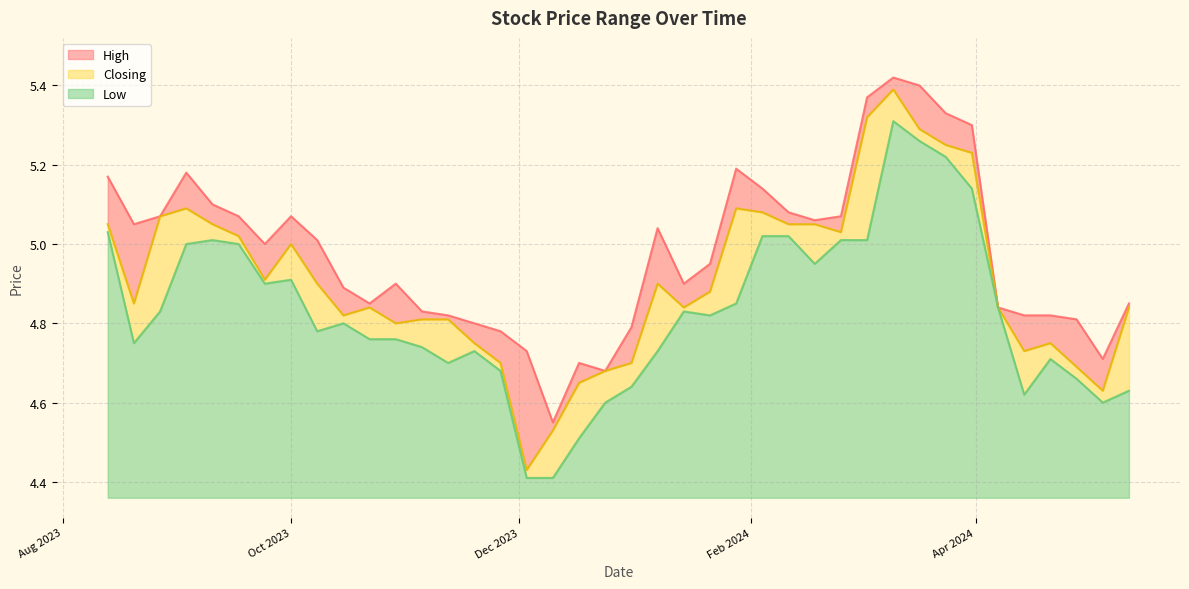

True or false: Low and Closing intersect in this chart.

False